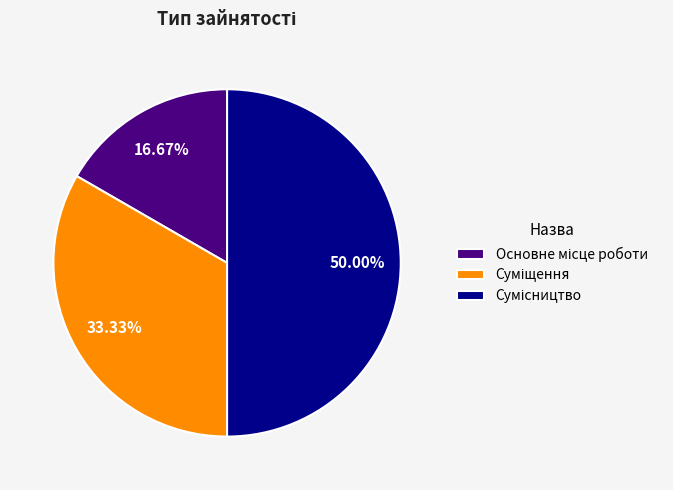

What percentage do Сумісництво and Основне місце роботи together represent?

66.7%